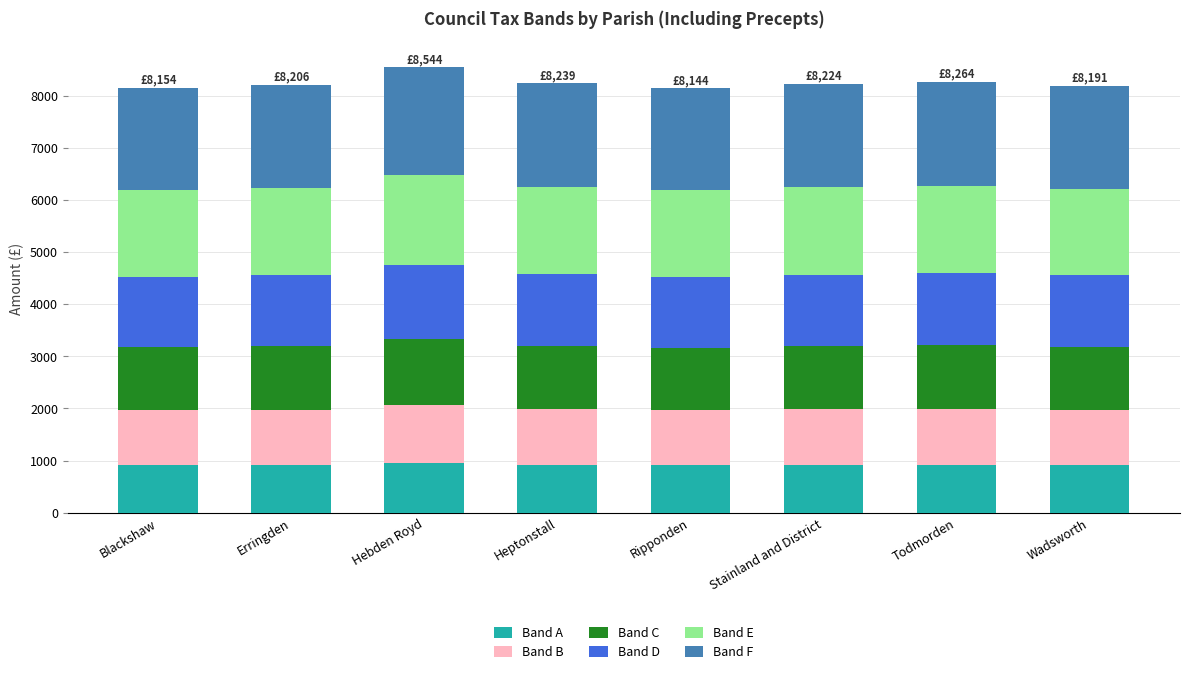

Are the bars horizontal?

No